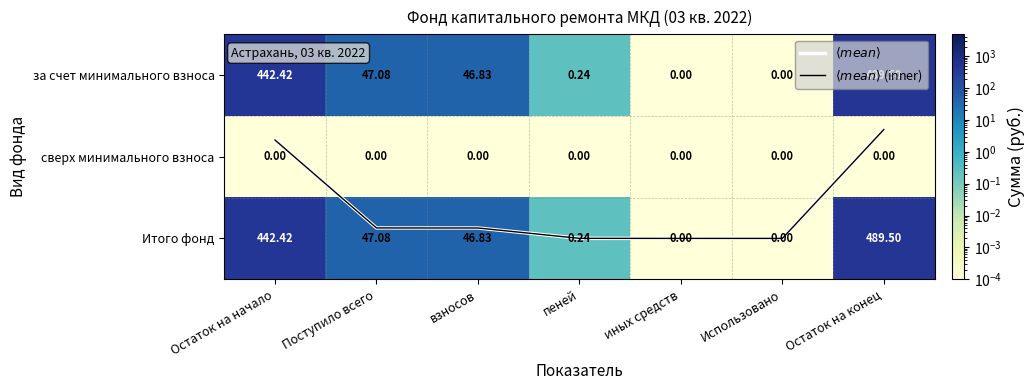

True or false: $\langle mean \rangle$ has a value of 1.9 at взносов.

True